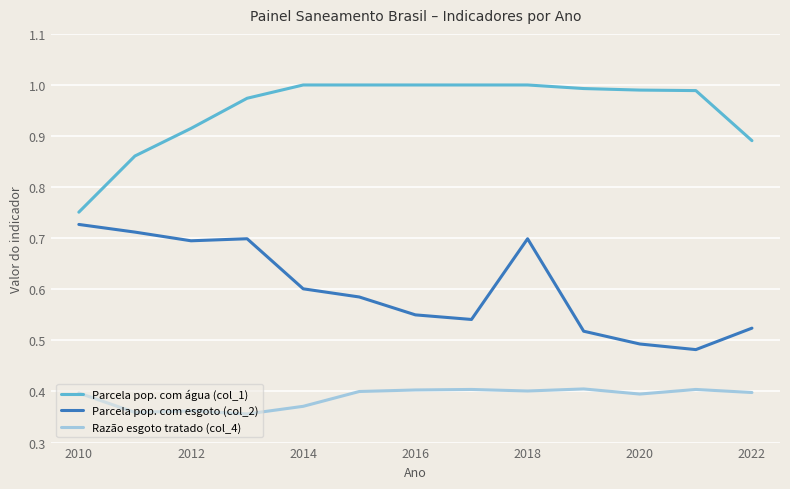

At how many categories does at least one series exceed 0?

13